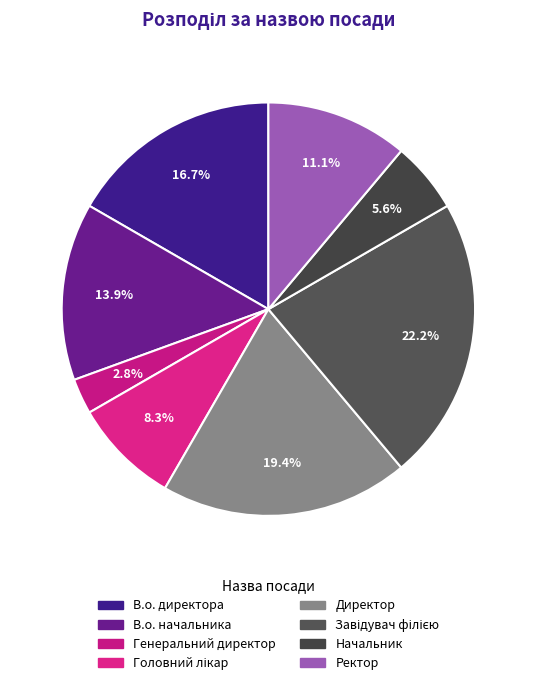

Combined, what portion of the pie is Генеральний директор and В.о. директора?

19.4%